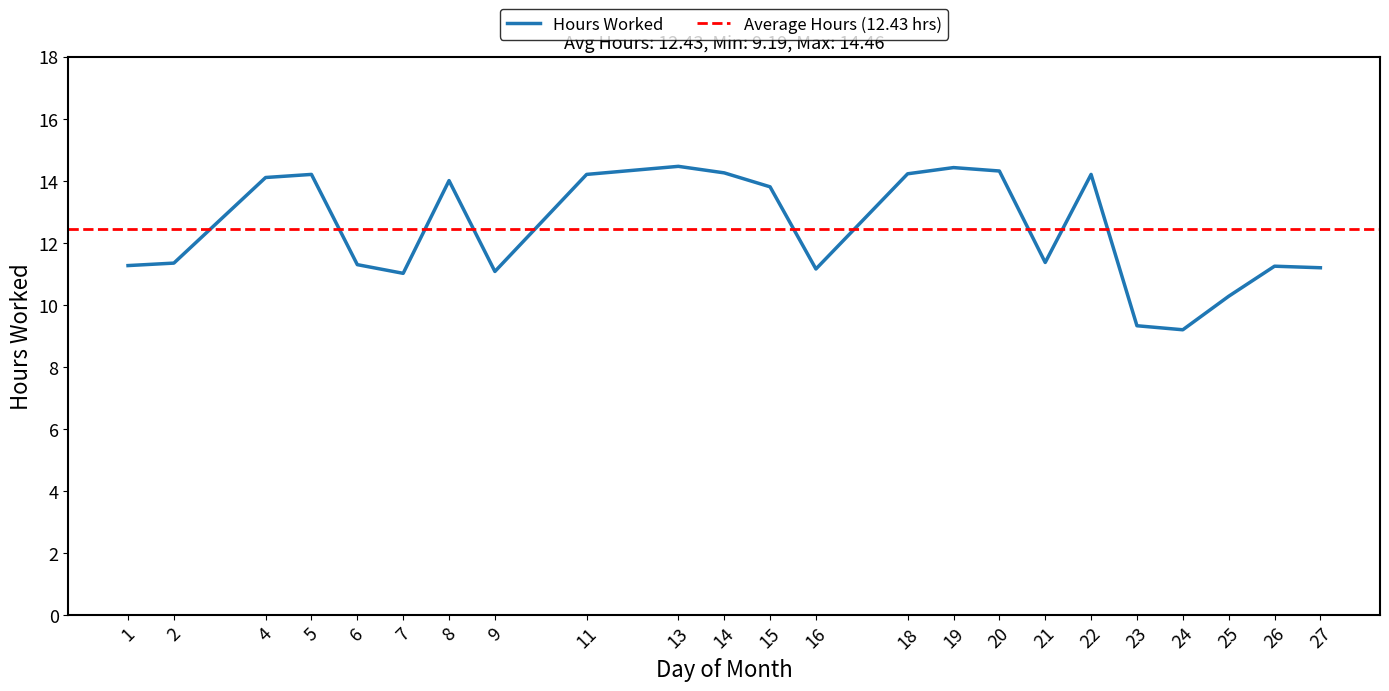

Rank the categories by value from highest to lowest.

13, 19, 20, 14, 18, 5, 11, 22, 4, 8, 15, 21, 2, 6, 1, 26, 27, 16, 9, 7, 25, 23, 24